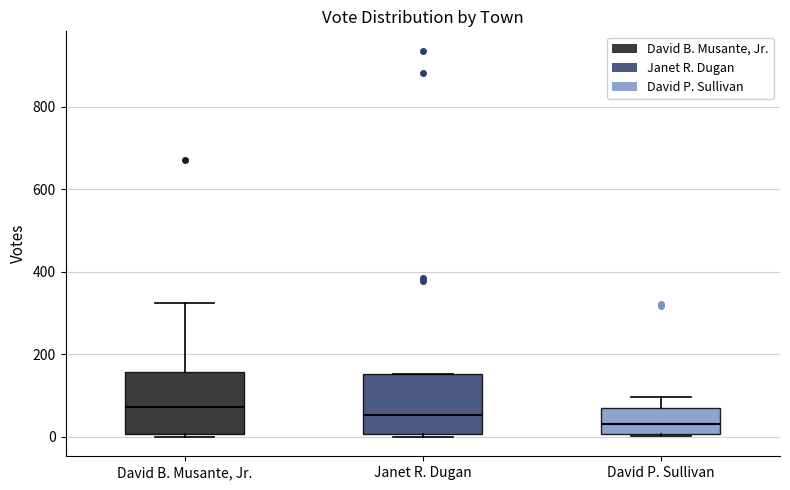

Reading left to right, transcribe this box plot: for each box, give where its median line is, the range the box spans, and where its two whiskers end, as read against the y-axis. The values are not printed on the chart, so give them approximately, as read against the axis.

David B. Musante, Jr.: median 80, box 0 to 160, whiskers 0 (just below the box's lower edge) to 320
Janet R. Dugan: median 60, box 0 to 160, whiskers 0 to 160
David P. Sullivan: median 40, box 0 to 60, whiskers 0 to 100